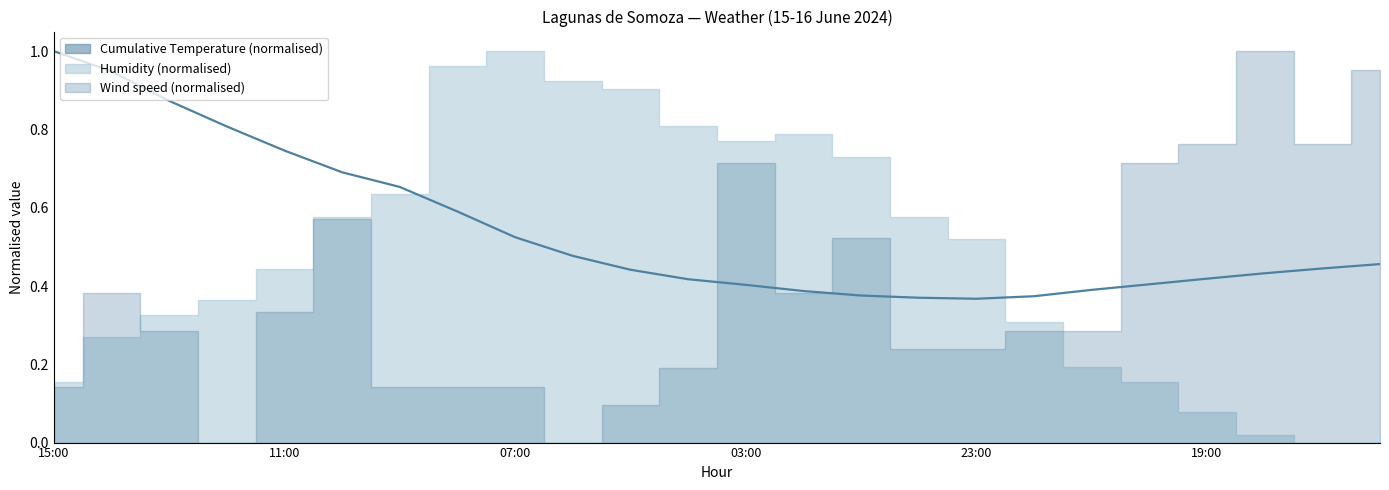

True or false: the data shows 0.6 at 7.

True